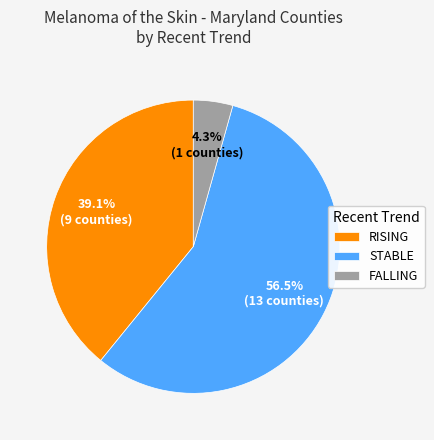

Does STABLE account for over 50% of the chart?

Yes